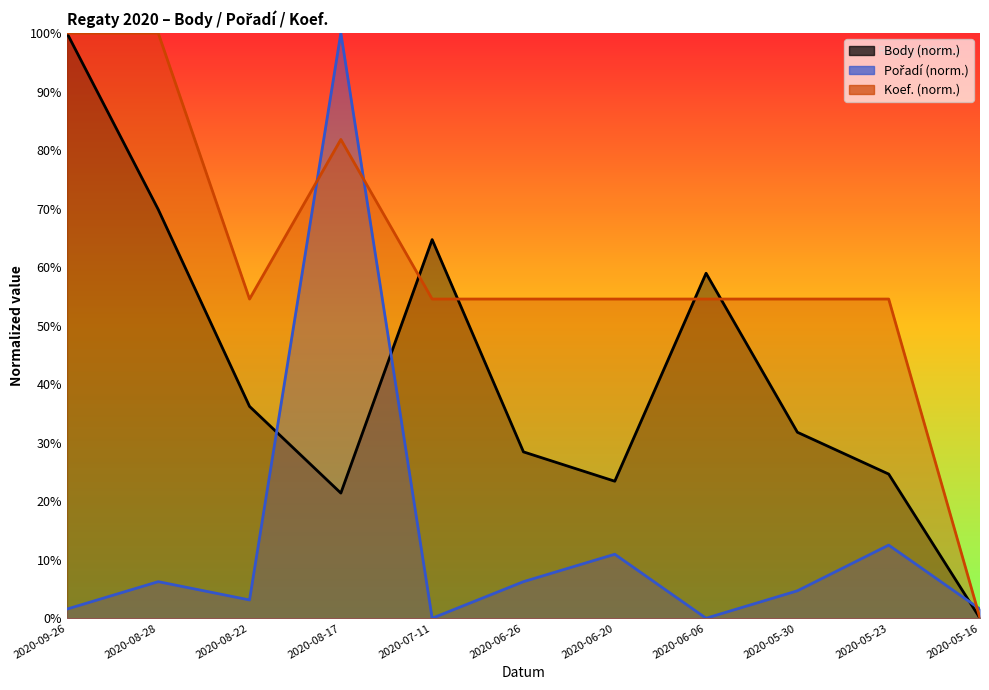

What is the difference between the maximum and minimum values in the Koef. series?

100.0